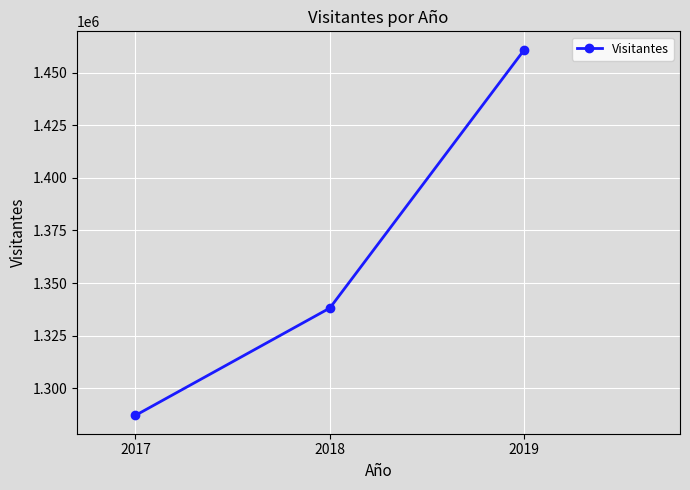

What is the approximate value at 2018, to the nearest 10?

1338160